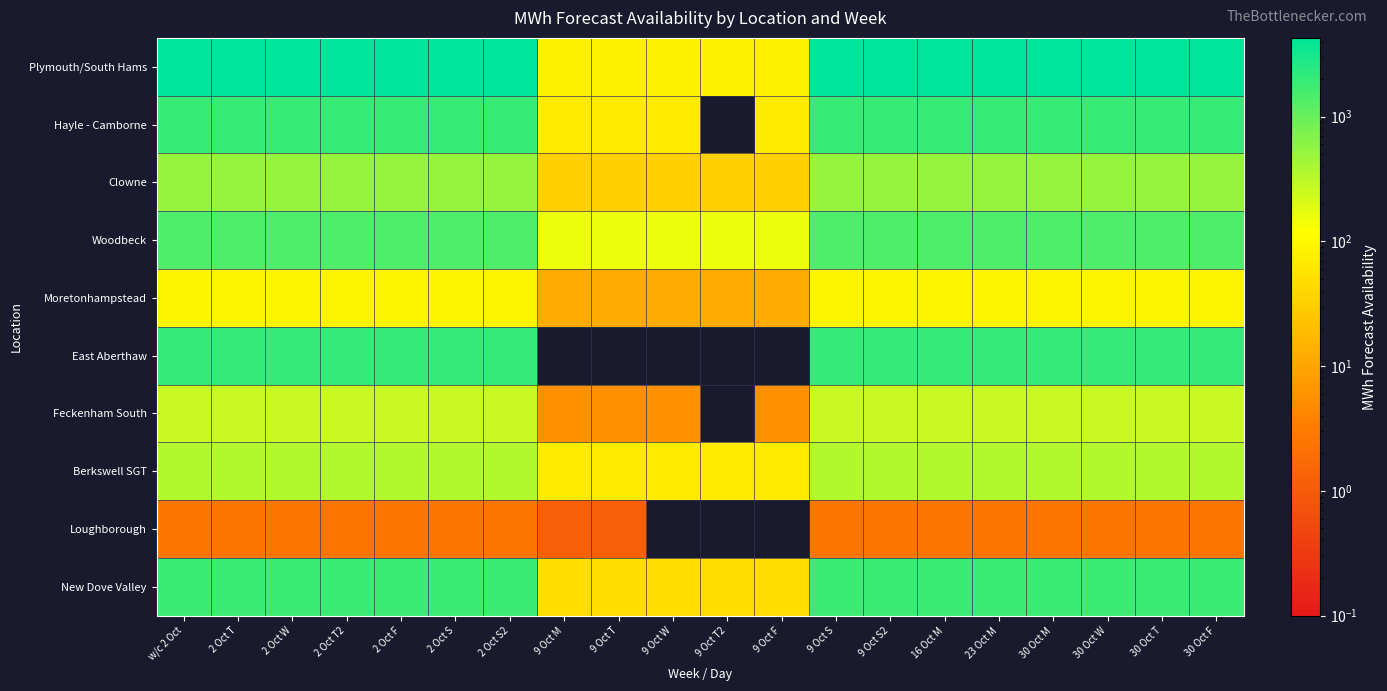

Which has a higher value, 9 Oct M or 9 Oct T?

9 Oct M